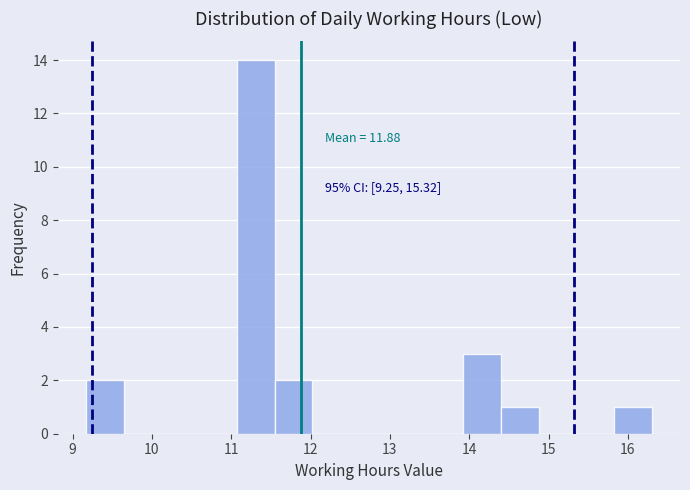

Which range on the x-axis has the tallest bar?

11.1 to 11.5